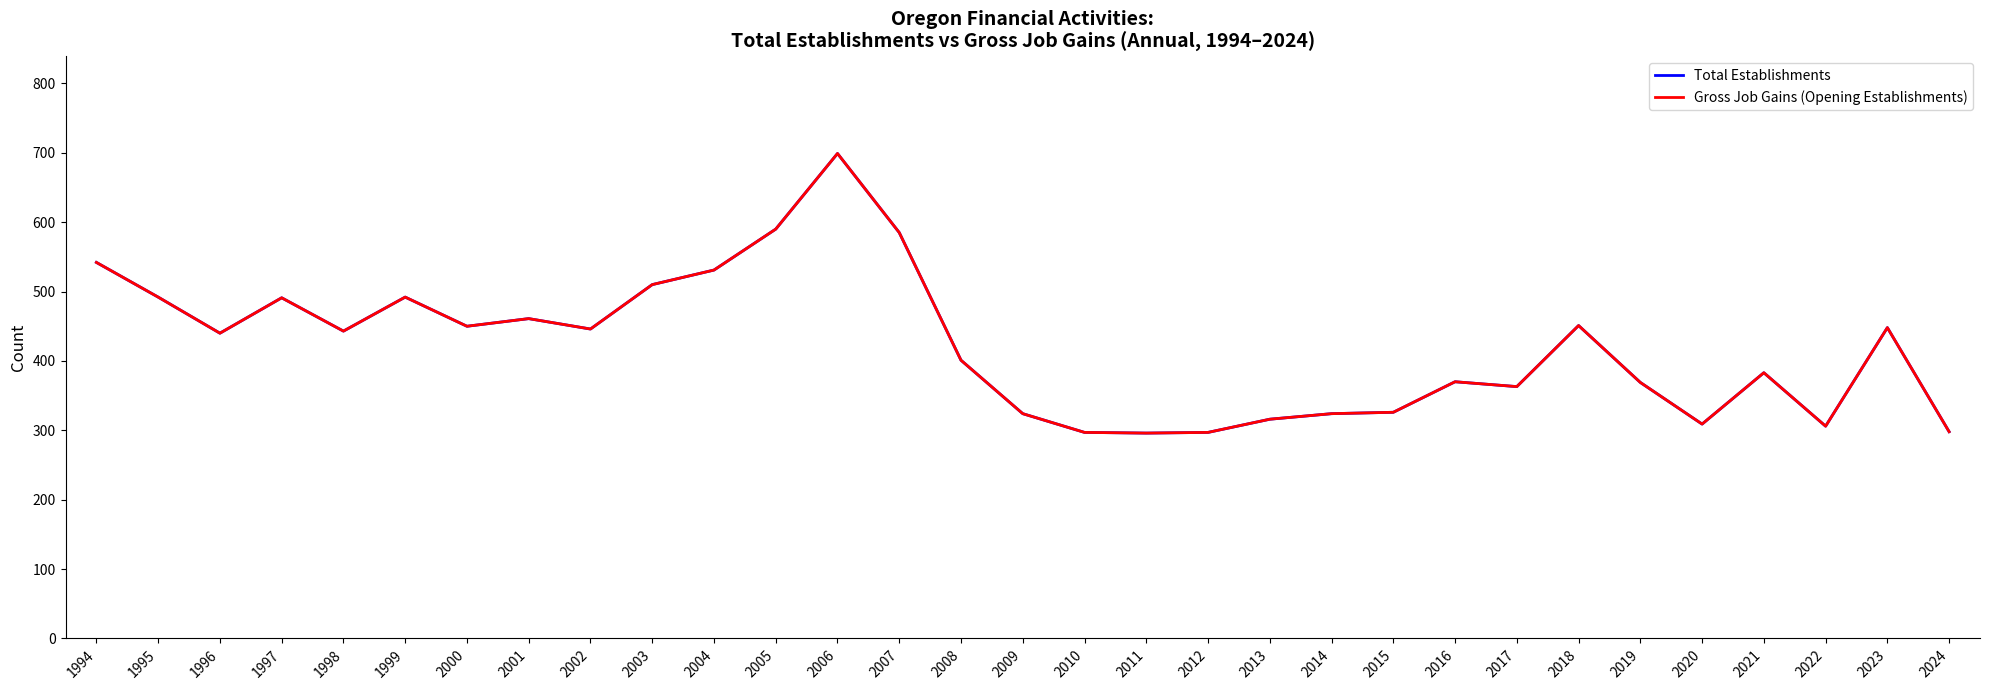

Which series has the widest spread of values?

Total Establishments